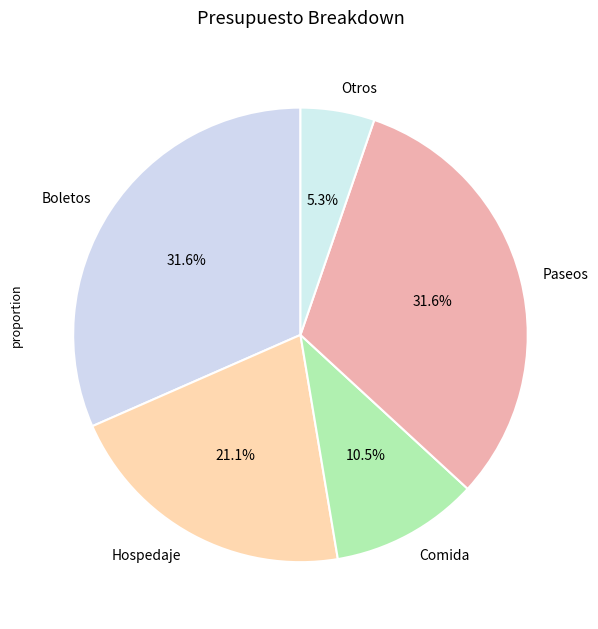

Which category has the smallest portion of the pie?

Otros